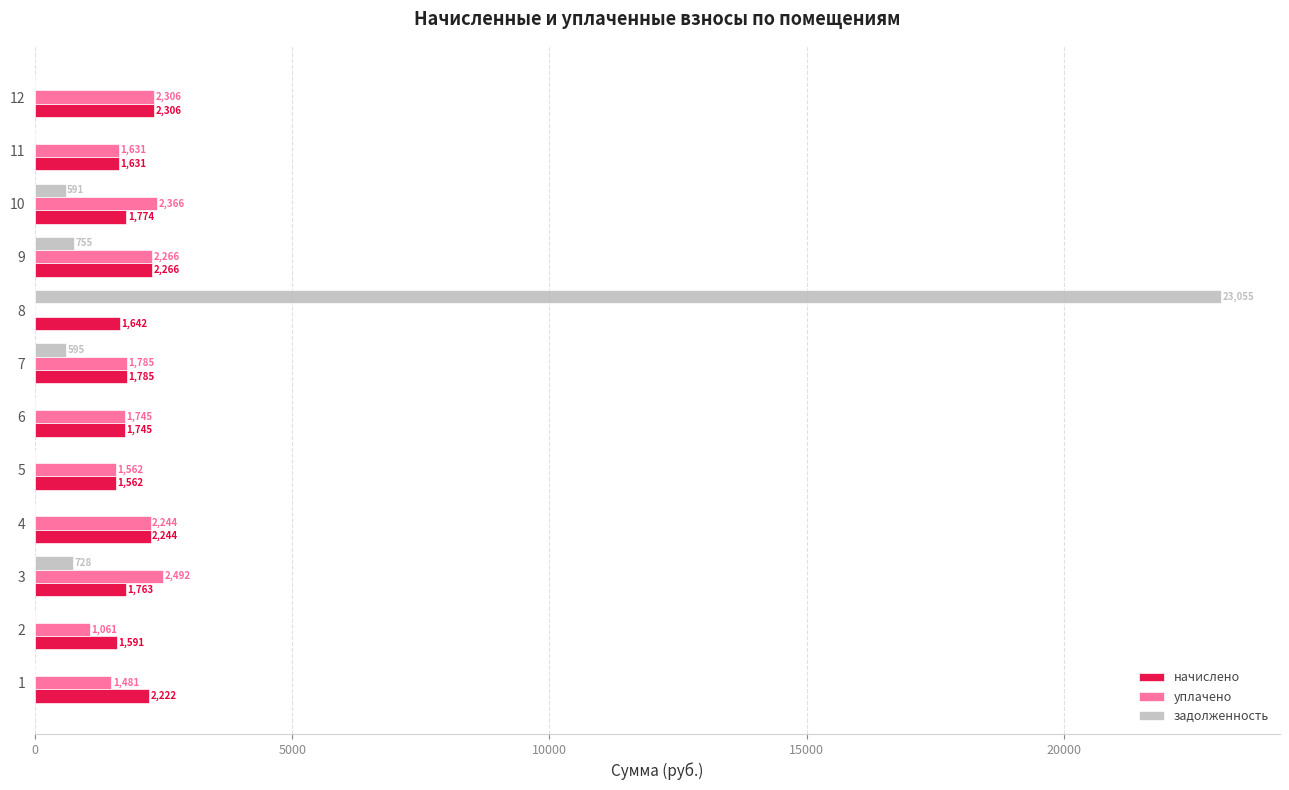

What is the approximate value of задолженность at 7?

595.1